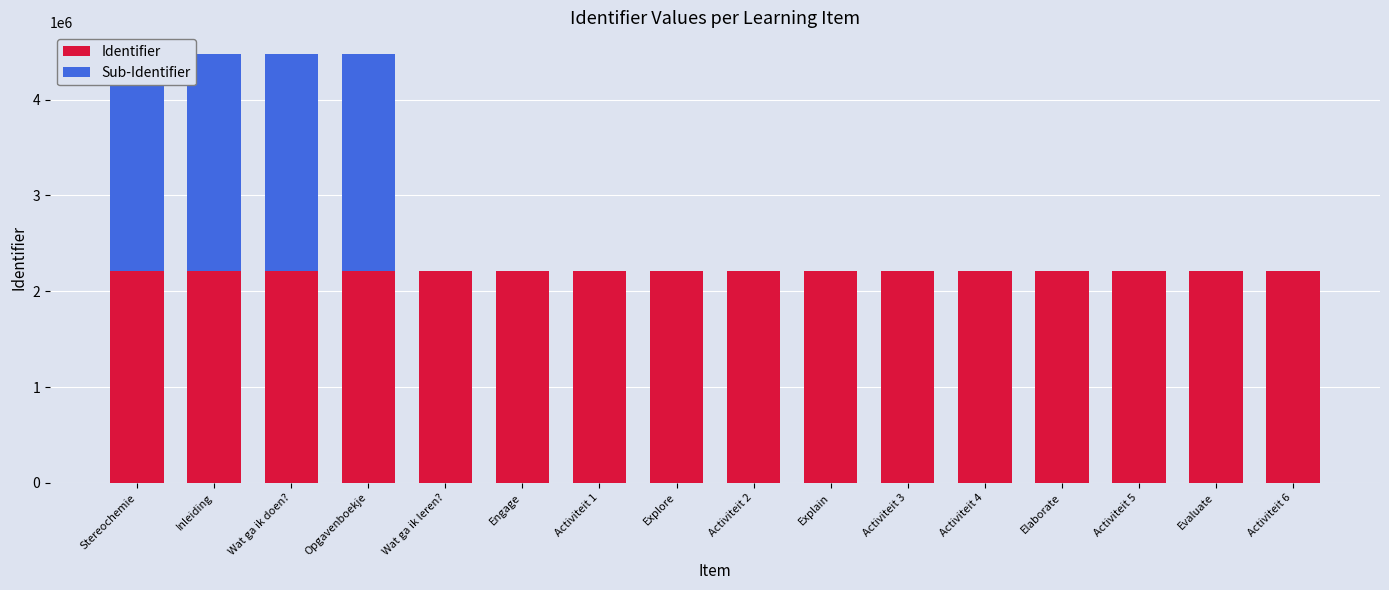

The value of Identifier at Engage is 3029893. True or false?

False